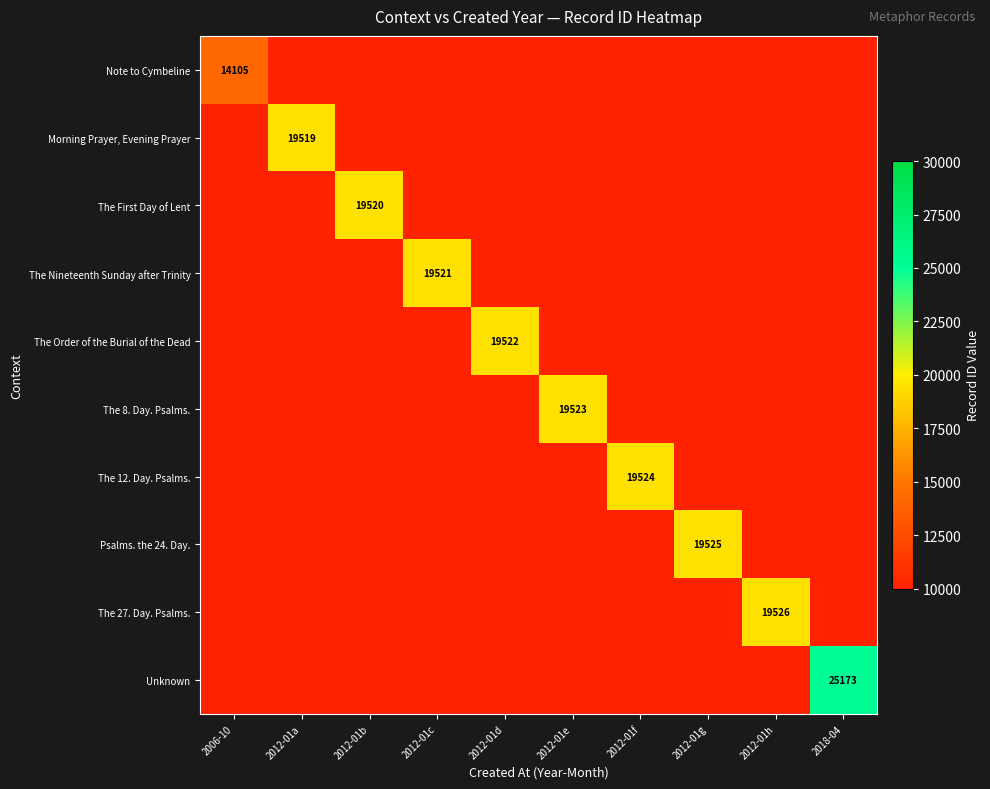

Is it true that The 27. Day. Psalms. equals 25393 at 2012-01h?

False